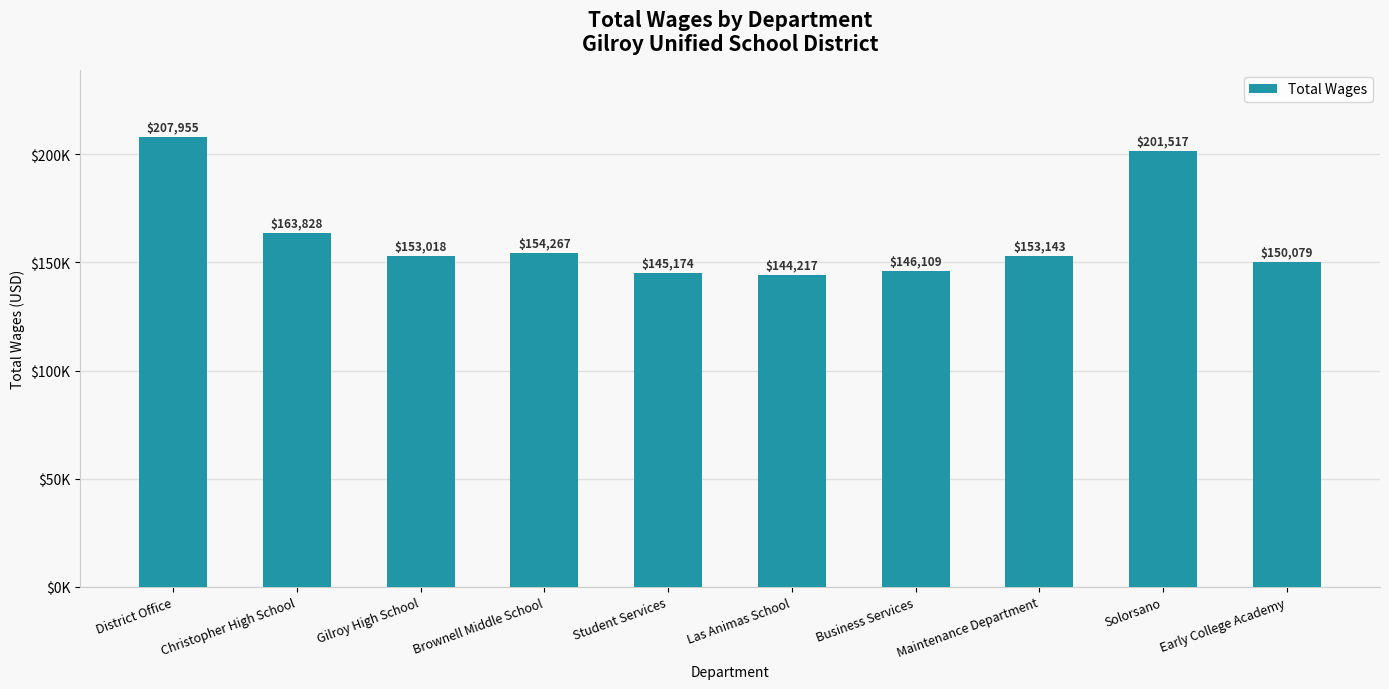

Which category has the lowest value across all series?

Las Animas School